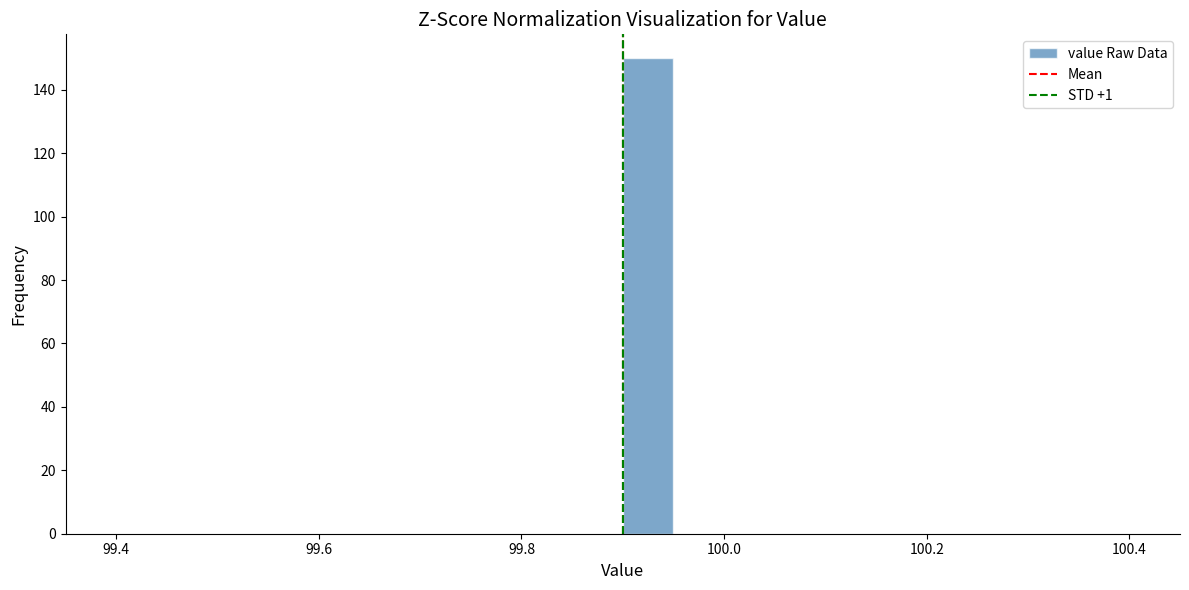

Around what value on the x-axis is the tallest bar? Give the approximate position of its centre, as read against the axis.

99.92